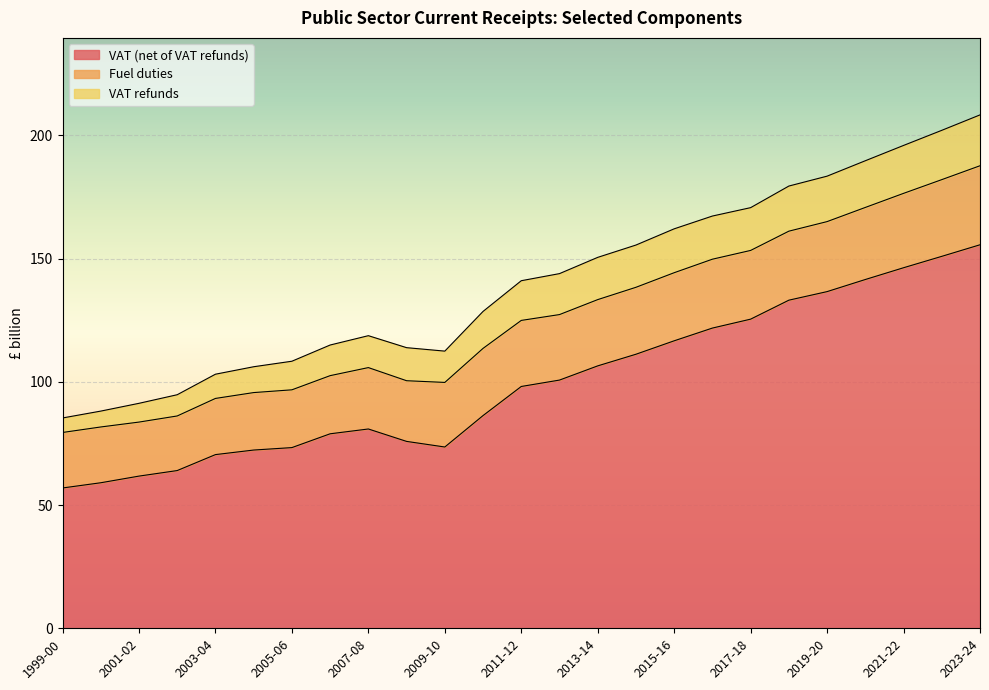

True or false: VAT refunds has a value of 7.6 at 2001-02.

True